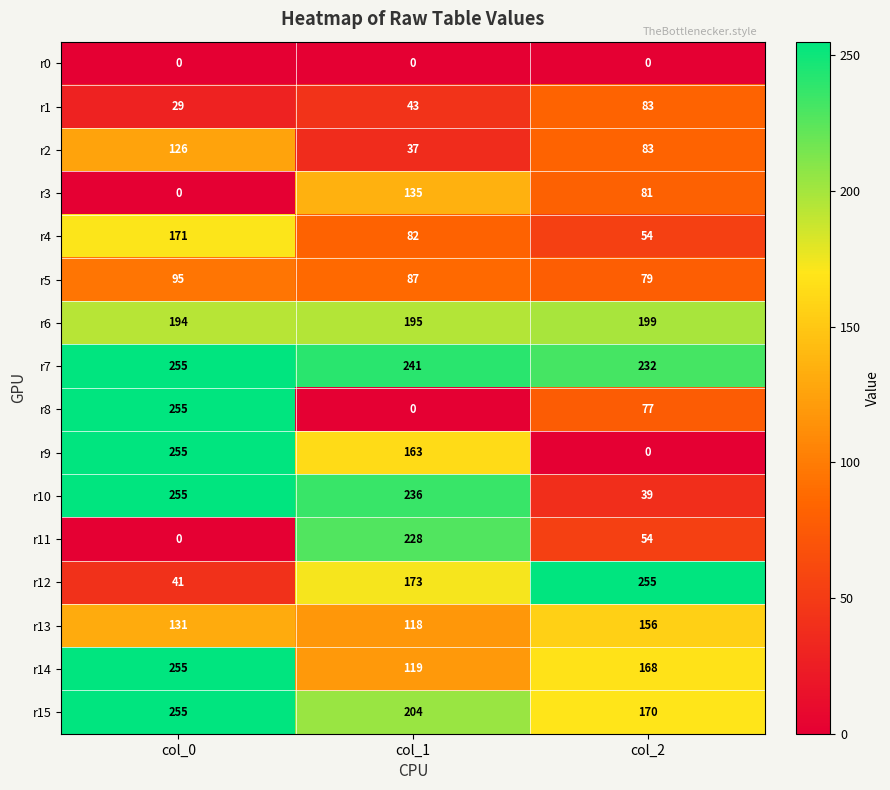

The r3 series shows 81 at col_2. True or false?

True